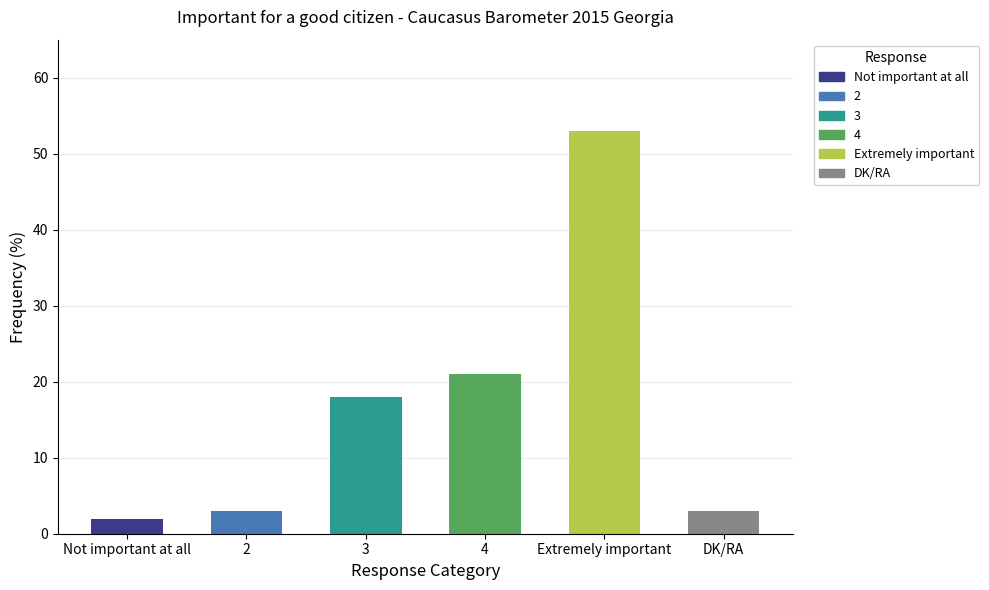

Is it true that the value at 2 is 3?

True